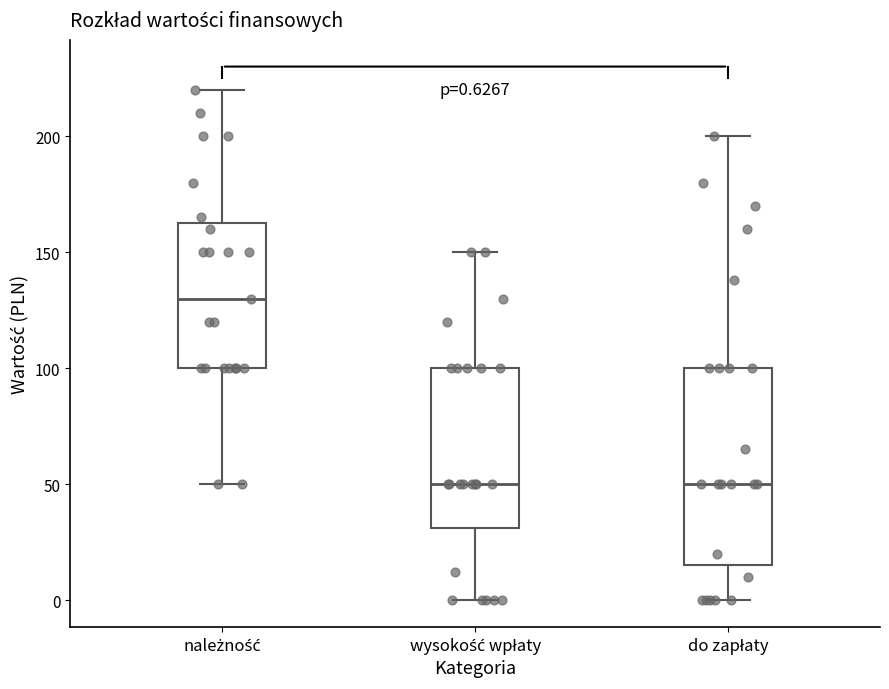

Which box is the tallest, from its lower edge to its upper edge?

do zapłaty